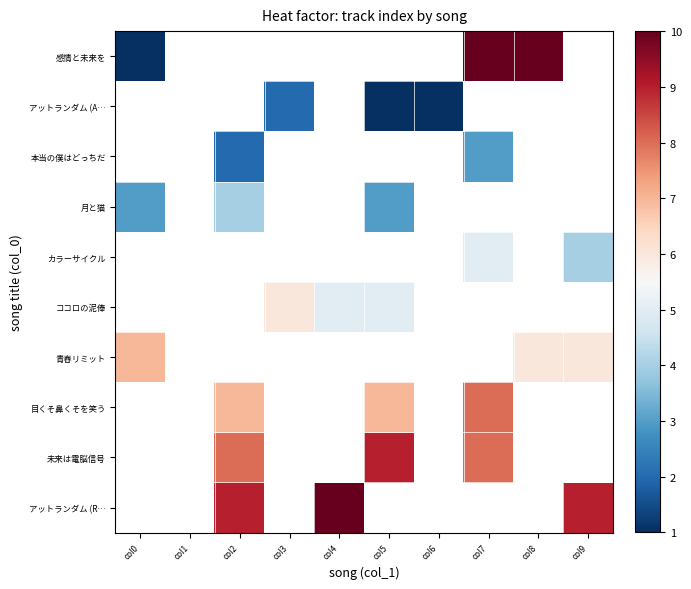

Which has a higher value, col9 or col0?

col0